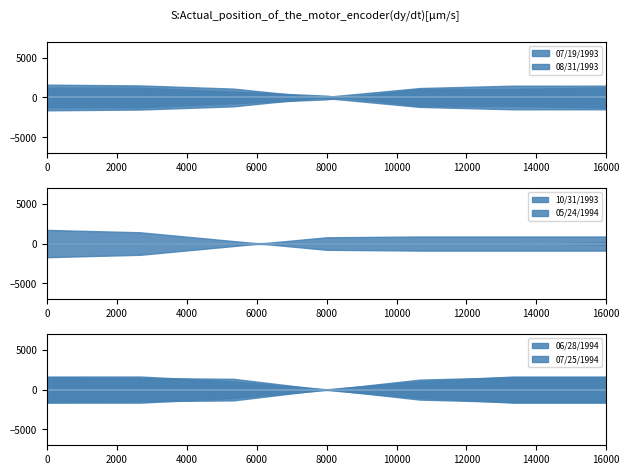

What is the value of the 07/19/1993 point at the 3rd from the left?

71